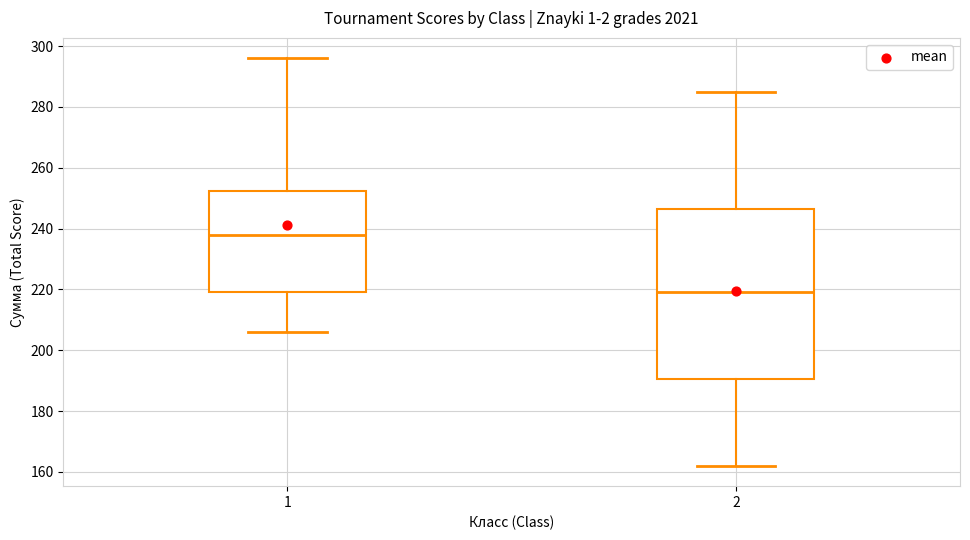

Reading left to right, transcribe this box plot: for each box, give where its median line is, the range the box spans, and where its two whiskers end, as read against the y-axis. The values are not printed on the chart, so give them approximately, as read against the axis.

1: median 238, box 220 to 252, whiskers 206 to 296
2: median 220, box 190 to 246, whiskers 162 to 286